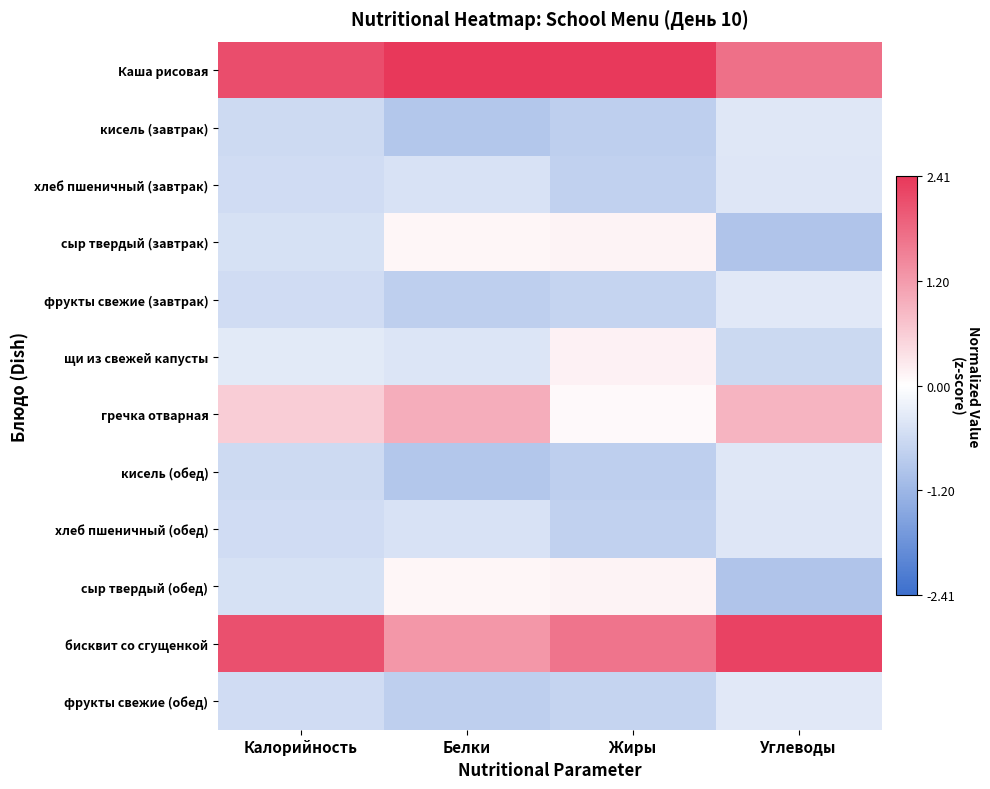

Reading left to right, extract all data points from this chart.

Каша рисовая: Калорийность=2.1	Белки=2.4	Жиры=2.4	Углеводы=1.7
кисель (завтрак): Калорийность=-0.6	Белки=-0.9	Жиры=-0.8	Углеводы=-0.4
хлеб пшеничный (завтрак): Калорийность=-0.6	Белки=-0.5	Жиры=-0.8	Углеводы=-0.4
сыр твердый (завтрак): Калорийность=-0.5	Белки=0.1	Жиры=0.1	Углеводы=-1.0
фрукты свежие (завтрак): Калорийность=-0.6	Белки=-0.8	Жиры=-0.7	Углеводы=-0.4
щи из свежей капусты: Калорийность=-0.4	Белки=-0.4	Жиры=0.2	Углеводы=-0.6
гречка отварная: Калорийность=0.6	Белки=1.0	Жиры=0.1	Углеводы=0.9
кисель (обед): Калорийность=-0.6	Белки=-0.9	Жиры=-0.8	Углеводы=-0.4
хлеб пшеничный (обед): Калорийность=-0.6	Белки=-0.5	Жиры=-0.8	Углеводы=-0.4
сыр твердый (обед): Калорийность=-0.5	Белки=0.1	Жиры=0.1	Углеводы=-1.0
бисквит со сгущенкой: Калорийность=2.1	Белки=1.3	Жиры=1.7	Углеводы=2.3
фрукты свежие (обед): Калорийность=-0.6	Белки=-0.8	Жиры=-0.7	Углеводы=-0.4